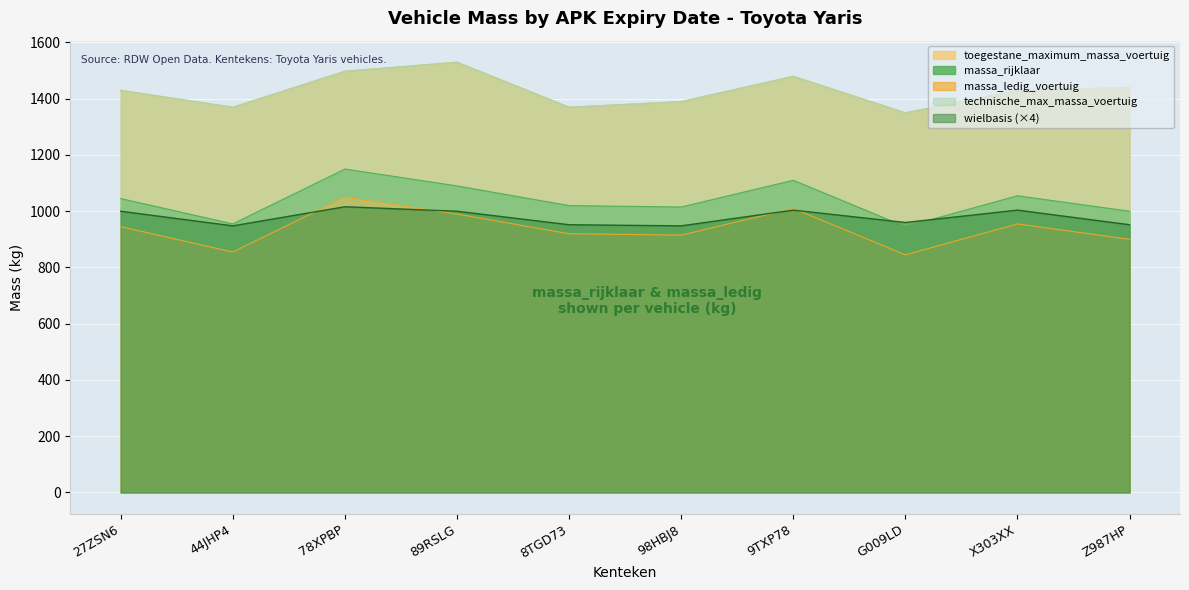

Is it true that wielbasis equals 1000 at 89RSLG?

True